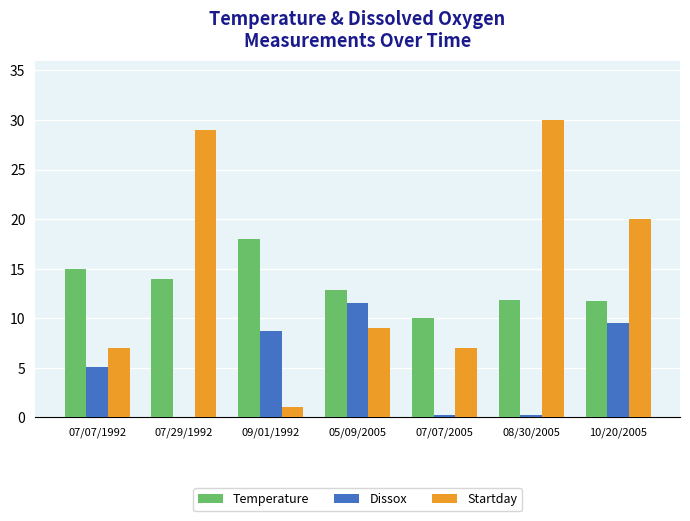

Are the bars horizontal?

No